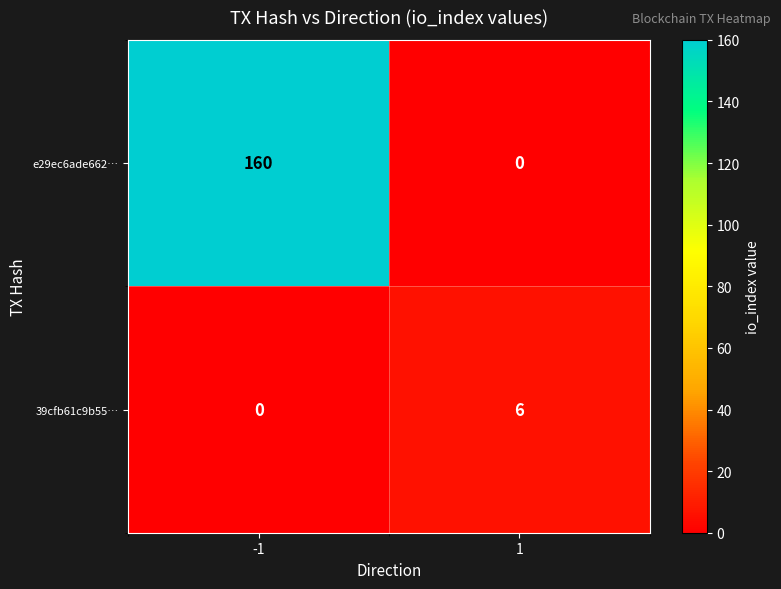

List the series in order of their peak value, lowest first.

39cfb61c9b55…, e29ec6ade662…